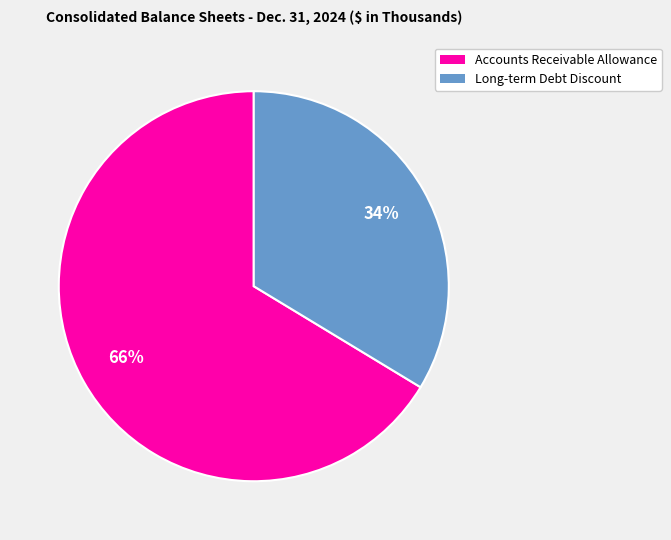

Does any single category account for the majority?

Yes